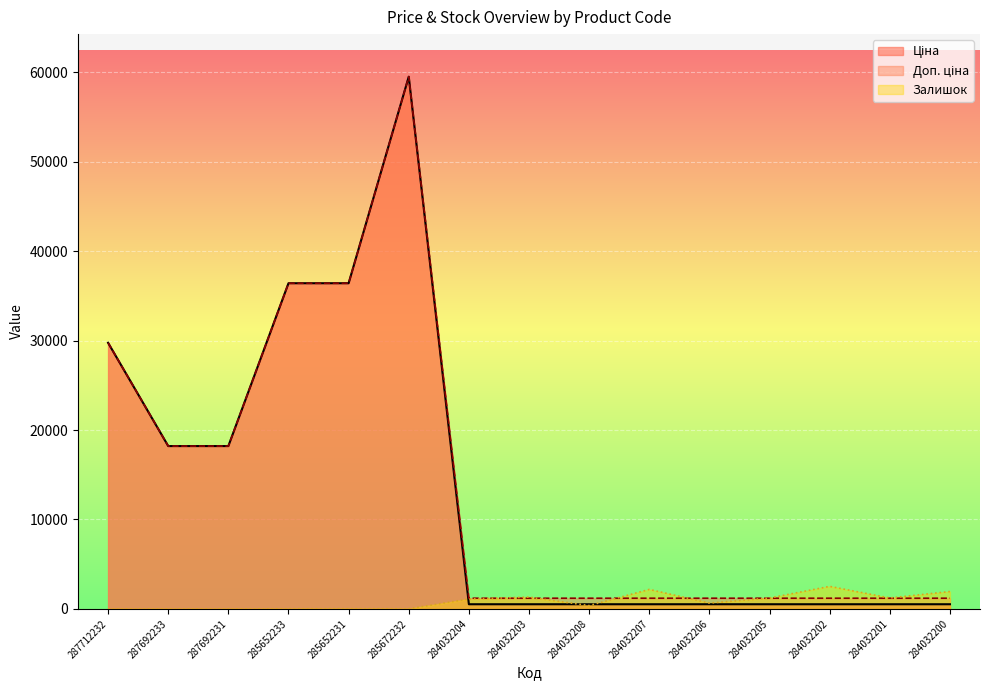

Which category has the highest value in the Доп. ціна series?

285672232